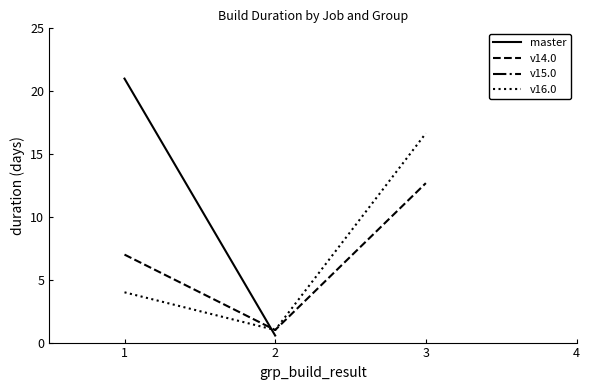

What is the highest value of the v14.0 series?

12.7